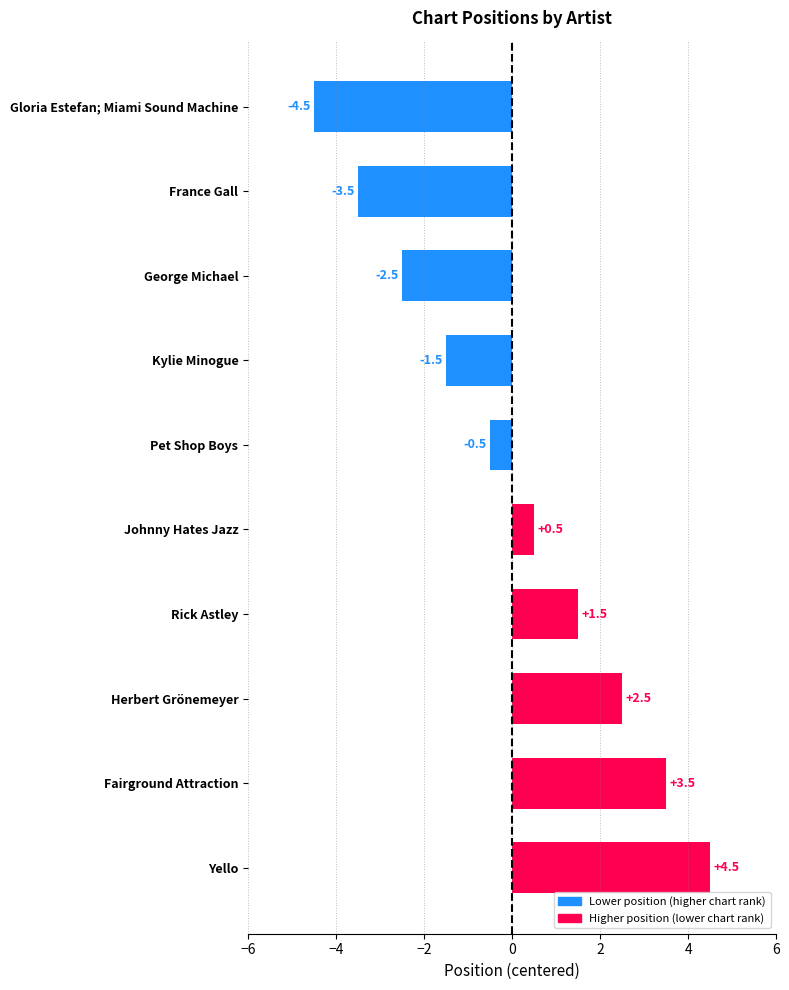

How many values are above zero?

5